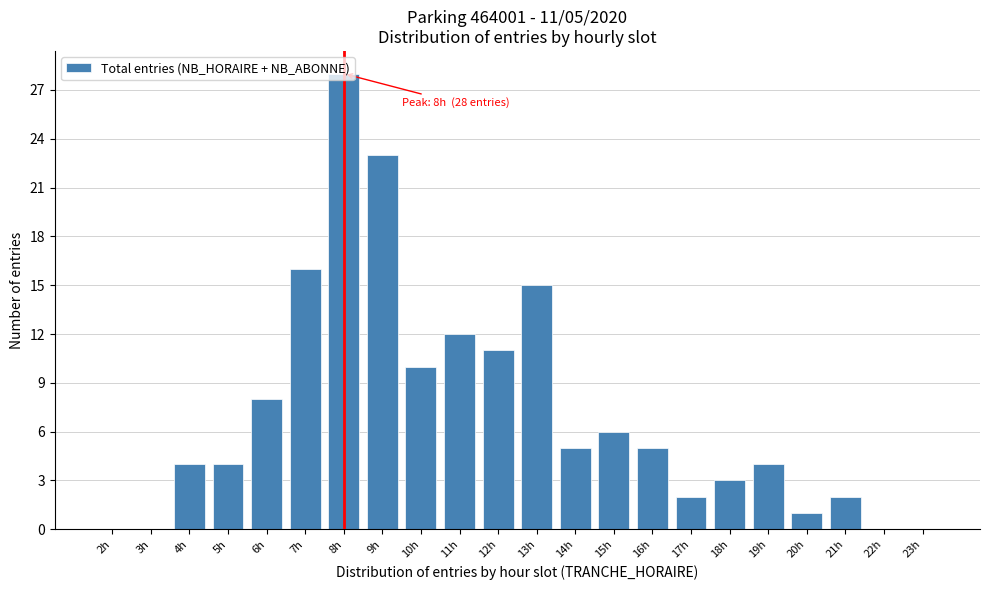

Where is the data nearest to the value 14?

13h